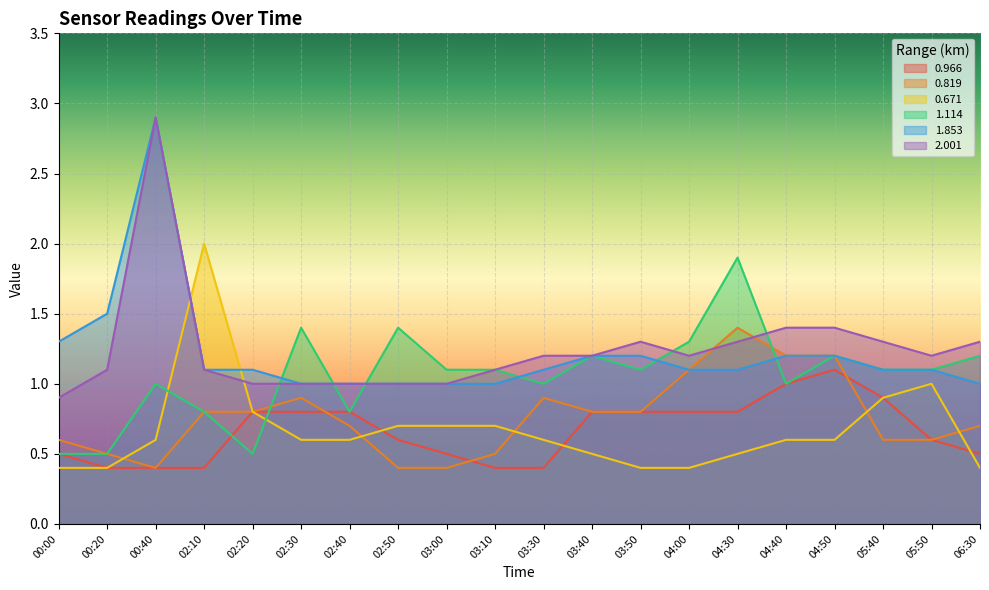

How many lines are shown in the chart?

6